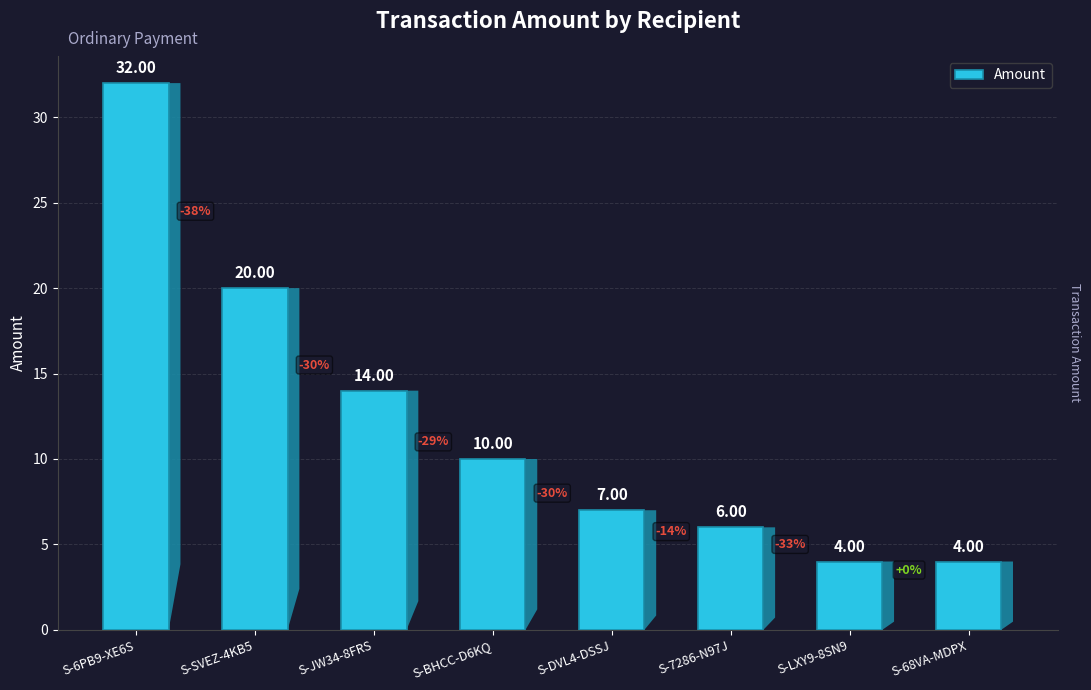

Where is the data nearest to the value 18?

S-SVEZ-4KB5